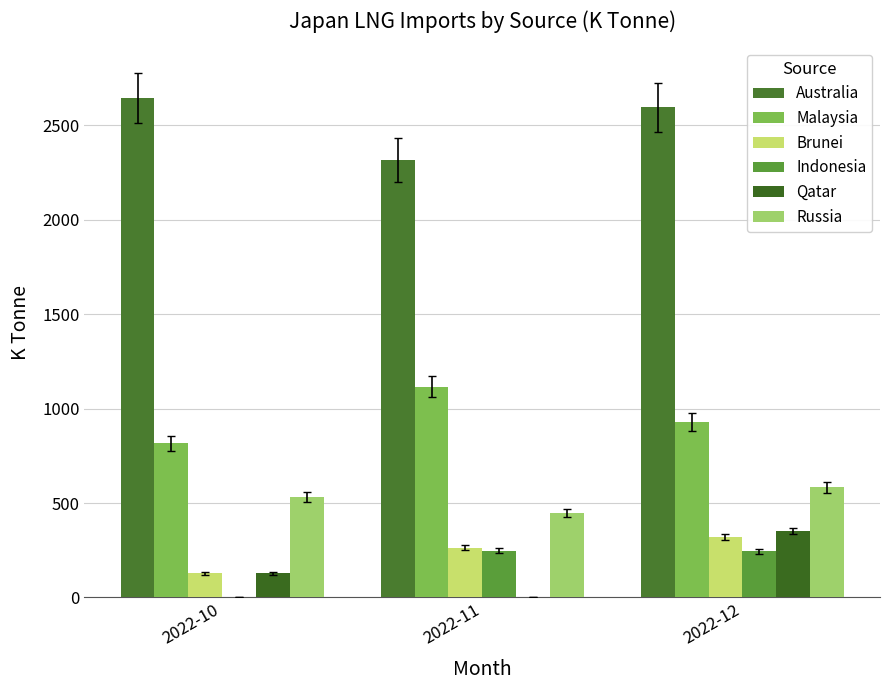

How many positive values does the Indonesia series have?

2